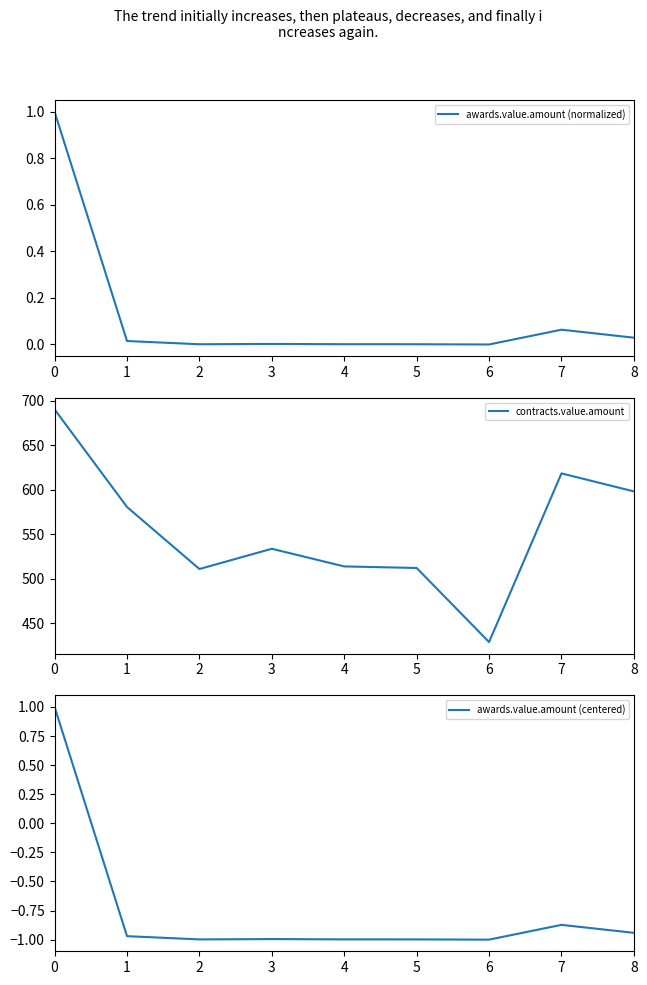

At which label is contracts.value.amount closest to 559?

1